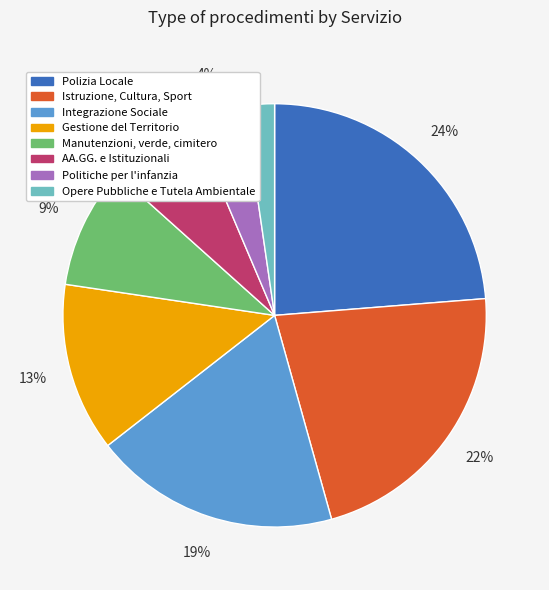

To the nearest percent, what portion does Integrazione Sociale represent?

19%